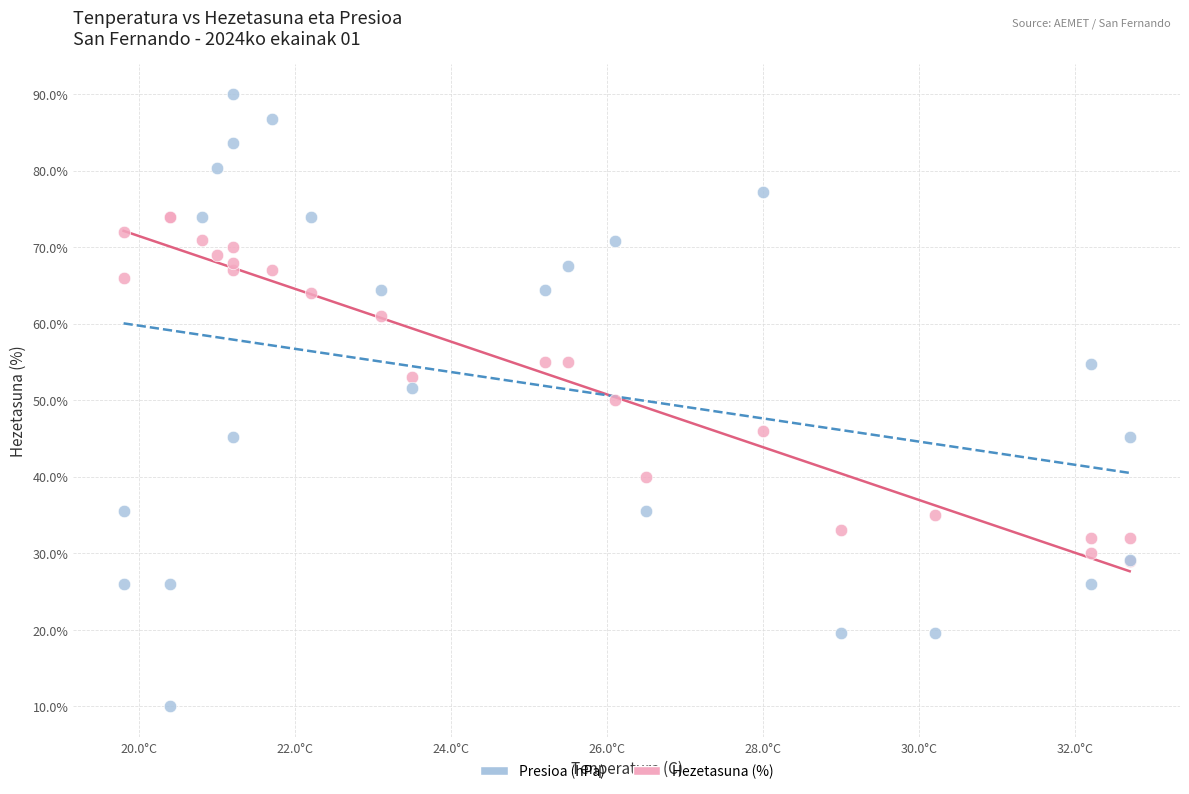

What are all the series names shown in the legend?

Presioa (hPa), Hezetasuna (%)